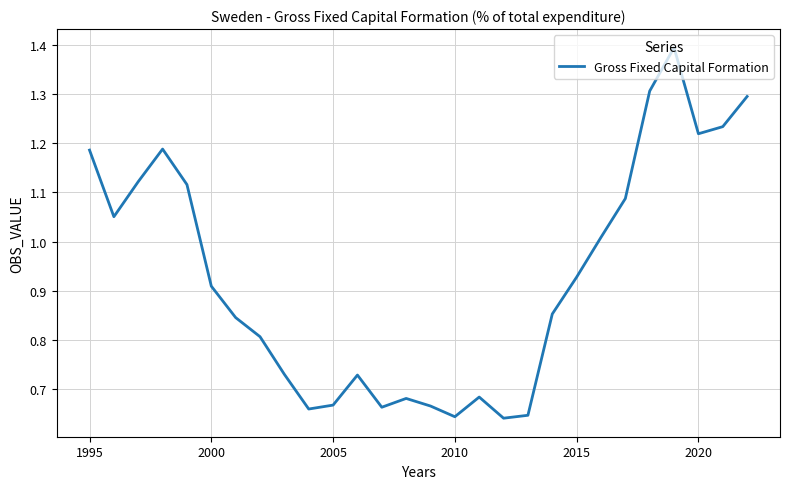

What is the maximum value shown in the chart?

1.4